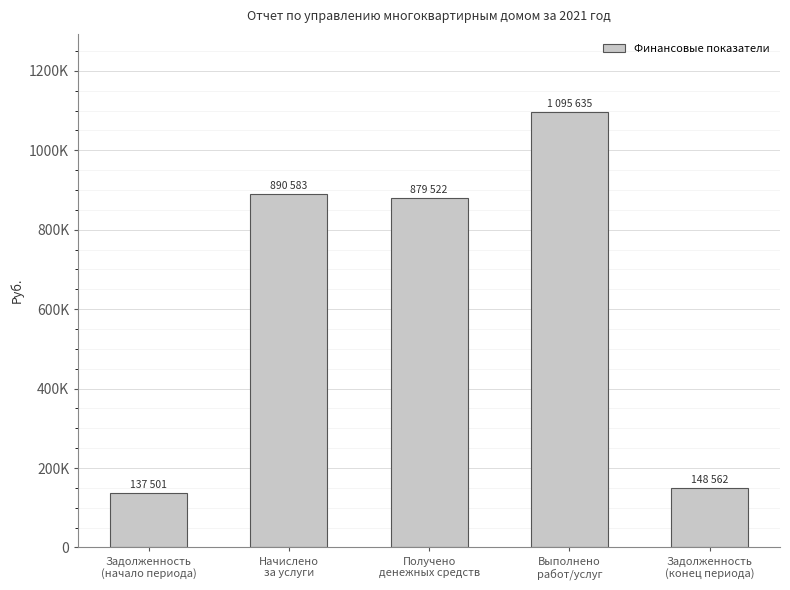

What is the difference between the second highest and minimum values?

753082.2